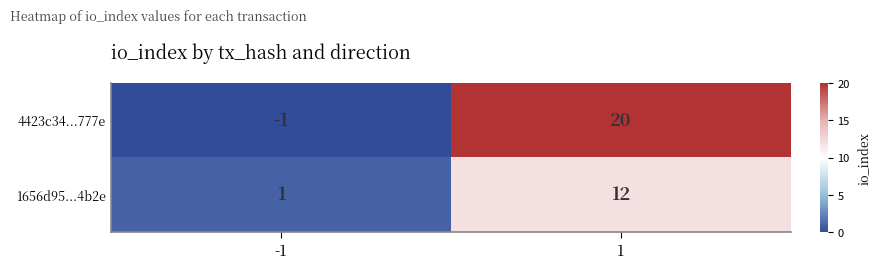

Between -1 and 1, which series saw the biggest shift?

4423c34...777e